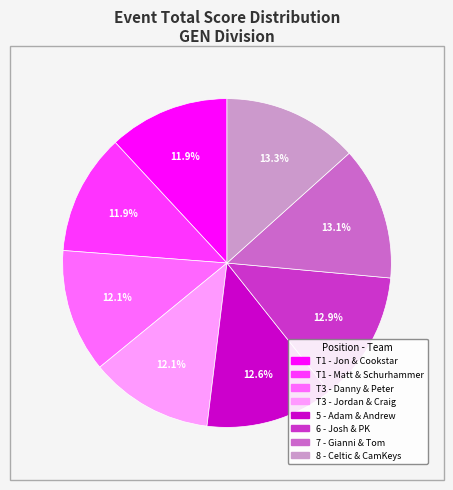

Is there a majority slice in this chart?

No